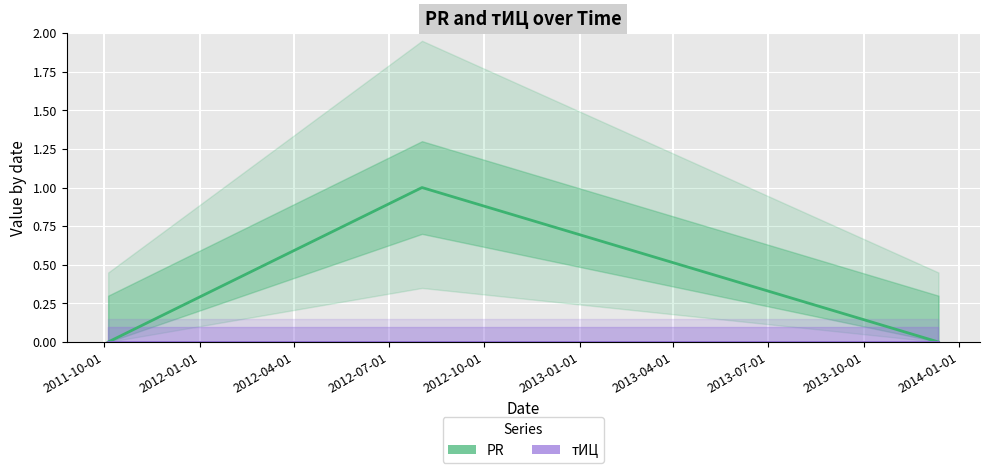

Is this an area chart (filled region under the line)?

No